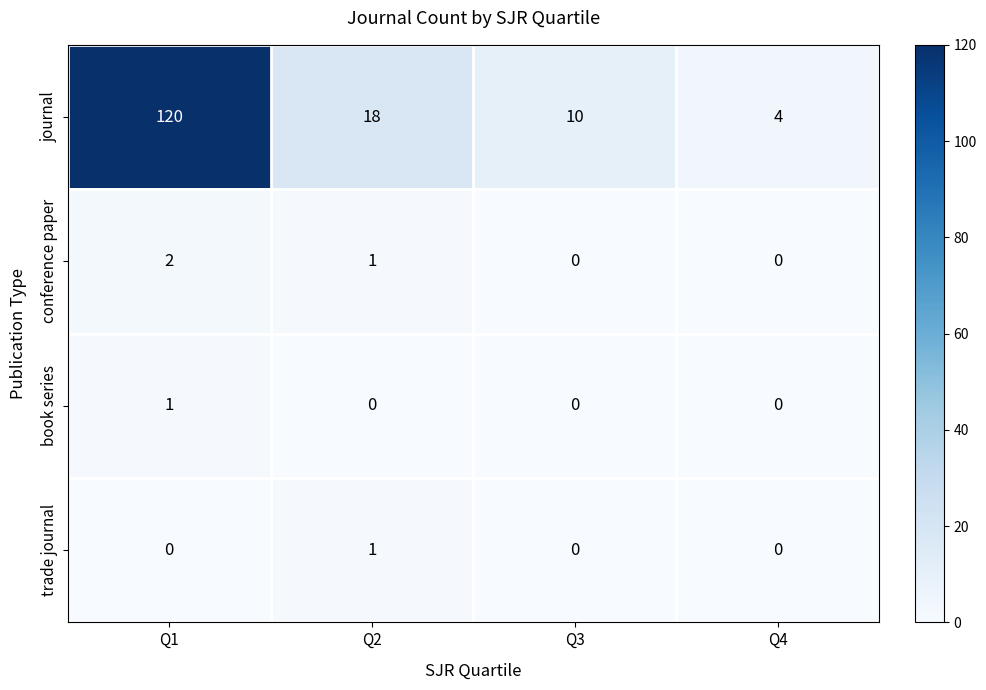

Which category has the highest value across all series?

Q1